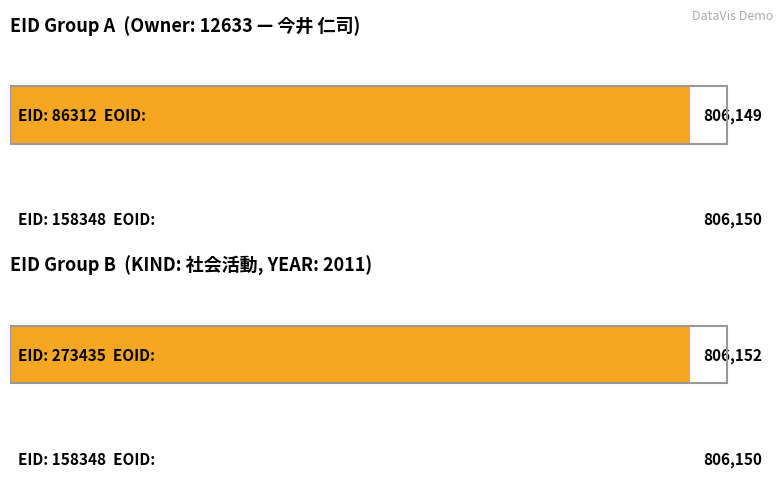

Which series has the widest spread of values?

EOID